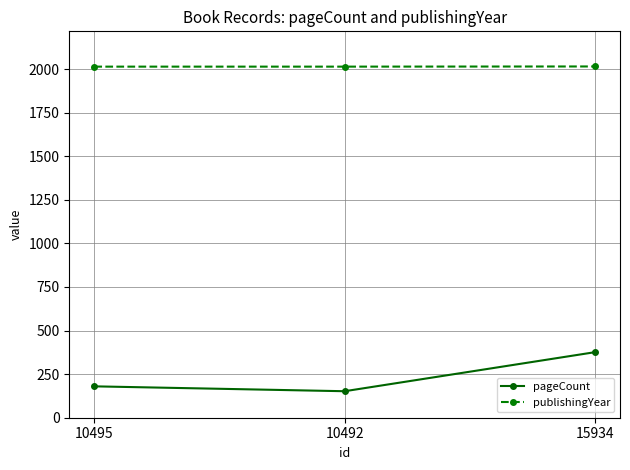

Count the pageCount values in the range 152 to 376.

3